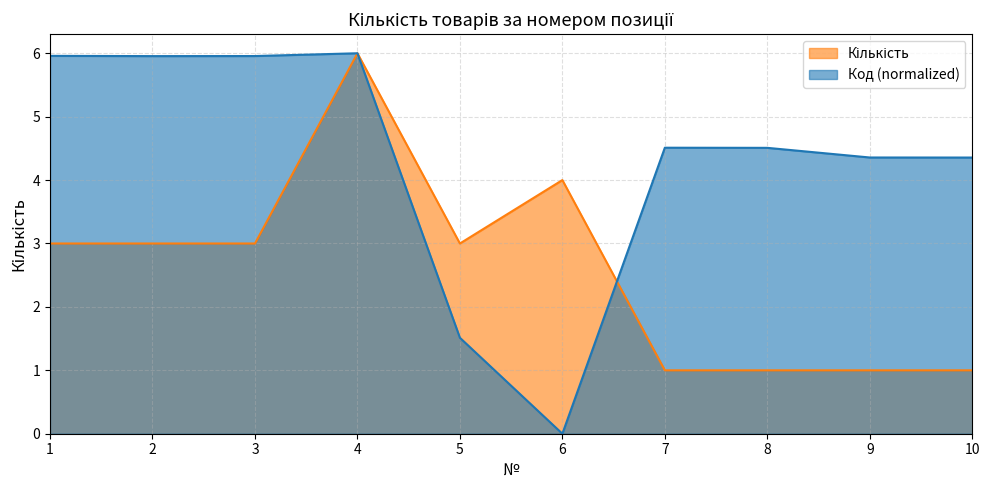

Which series changed the most between 3 and 9?

Кількість